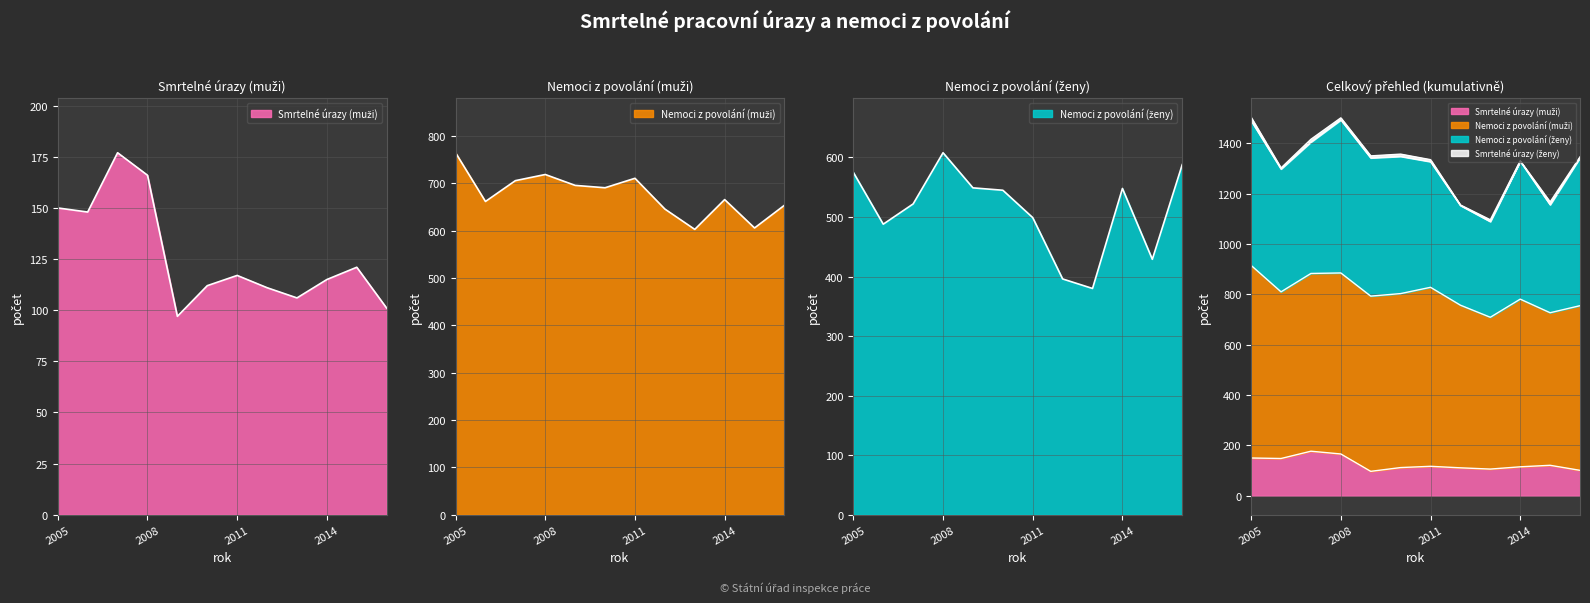

Is the value of Nemoci z povolání (muži) at 2013 greater than the value of Smrtelné úrazy (muži) at 2012?

Yes